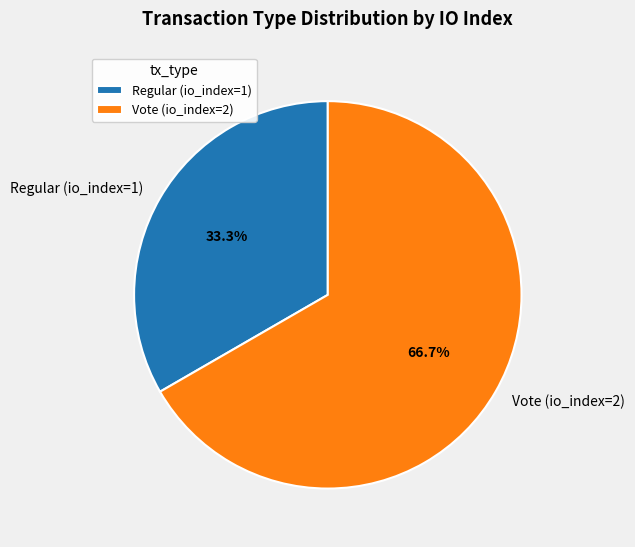

Is the sum of Regular (io_index=1) and Vote (io_index=2) greater than half?

Yes